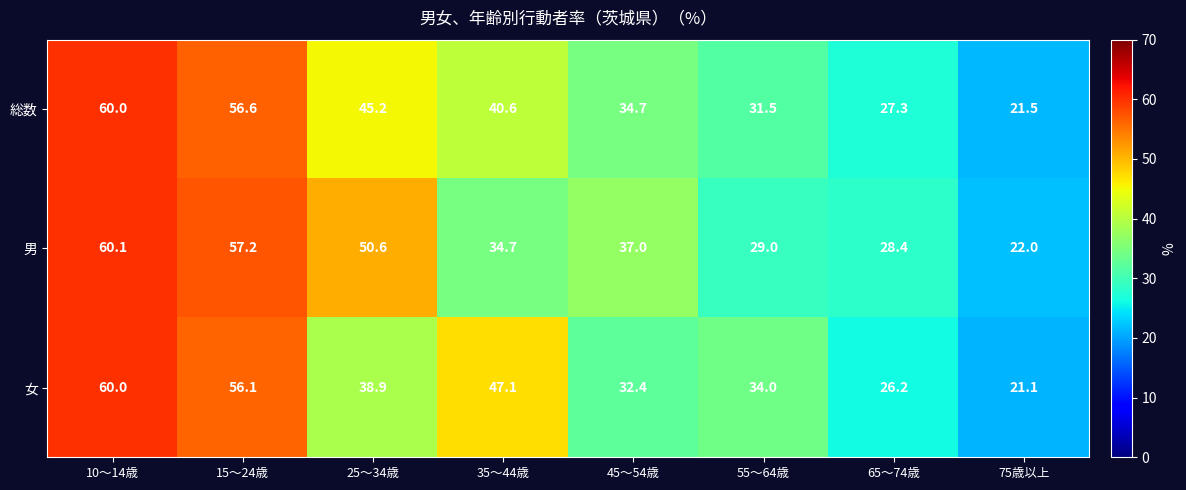

At which category is the sum across all series the highest?

10～14歳